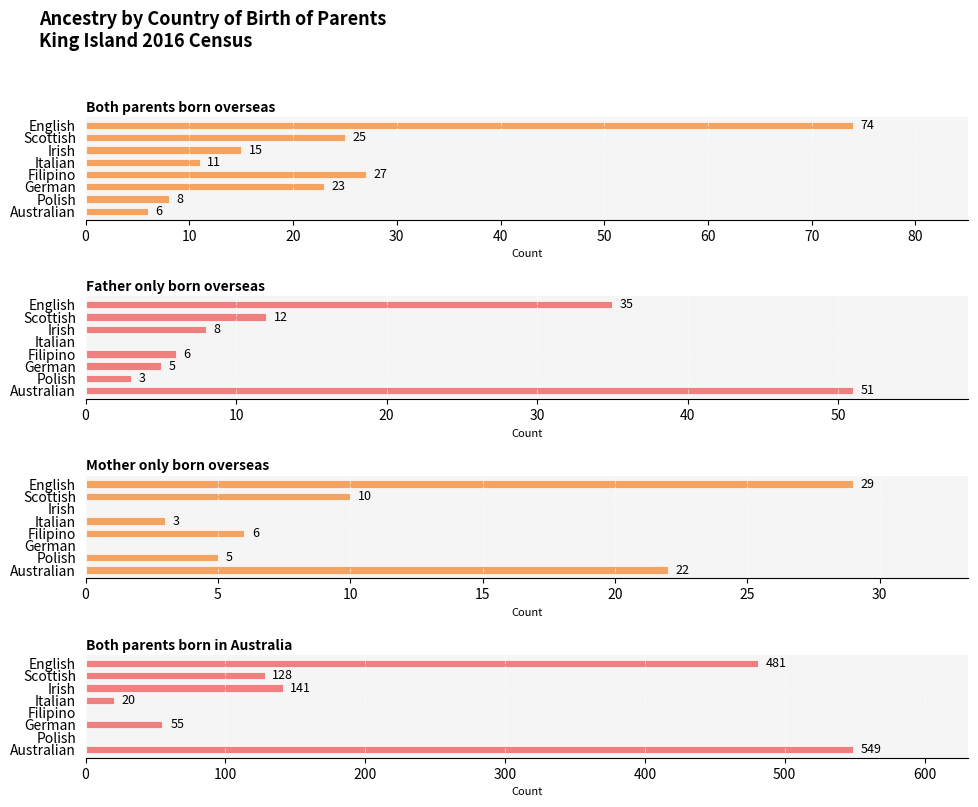

How many values in the Father only born overseas series exceed 8?

3